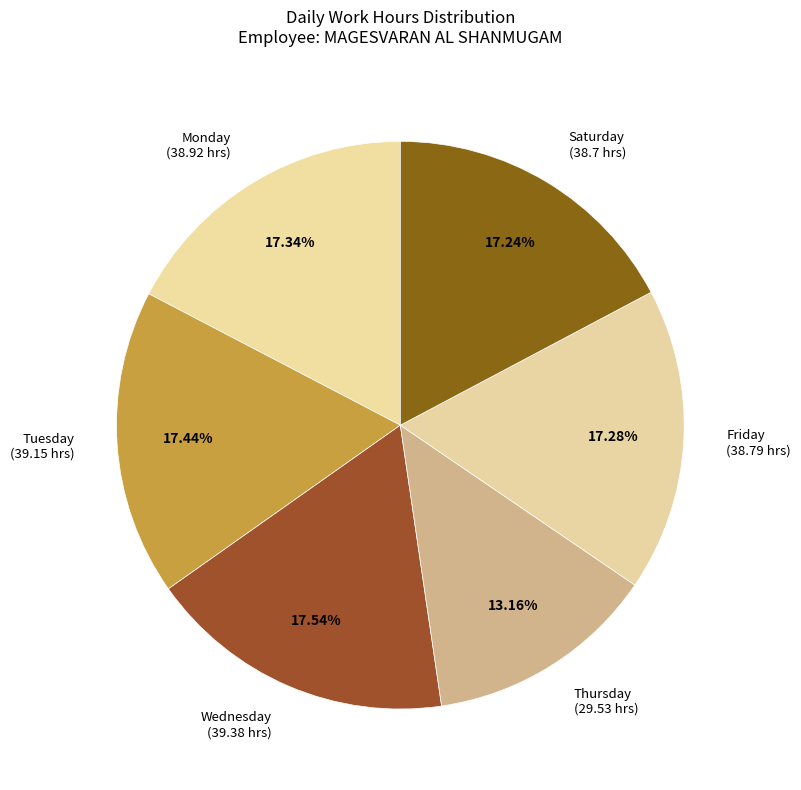

Is there a majority slice in this chart?

No